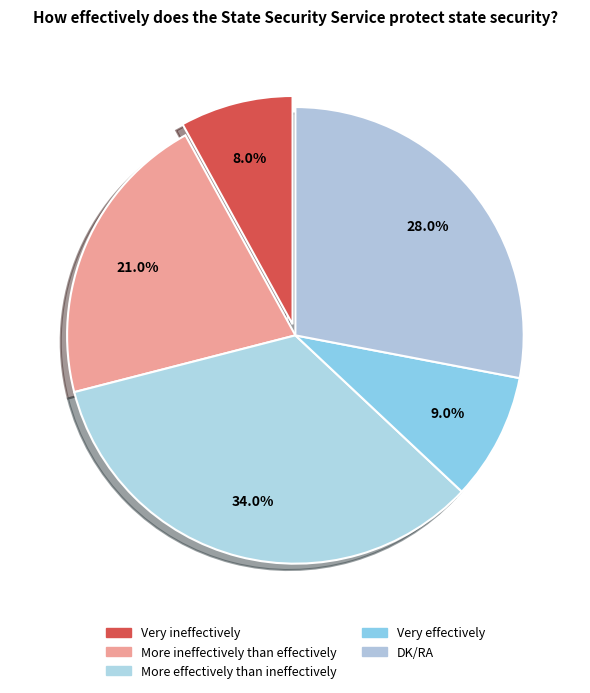

To the nearest percent, what portion does Very effectively represent?

9%